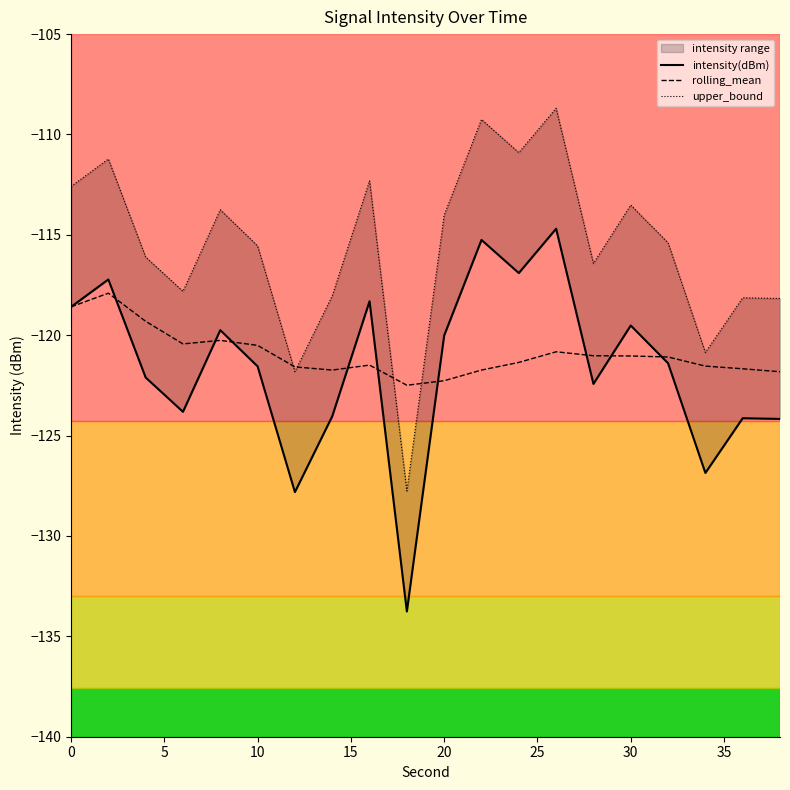

Is it true that rolling_mean equals -78.5 at 30?

False